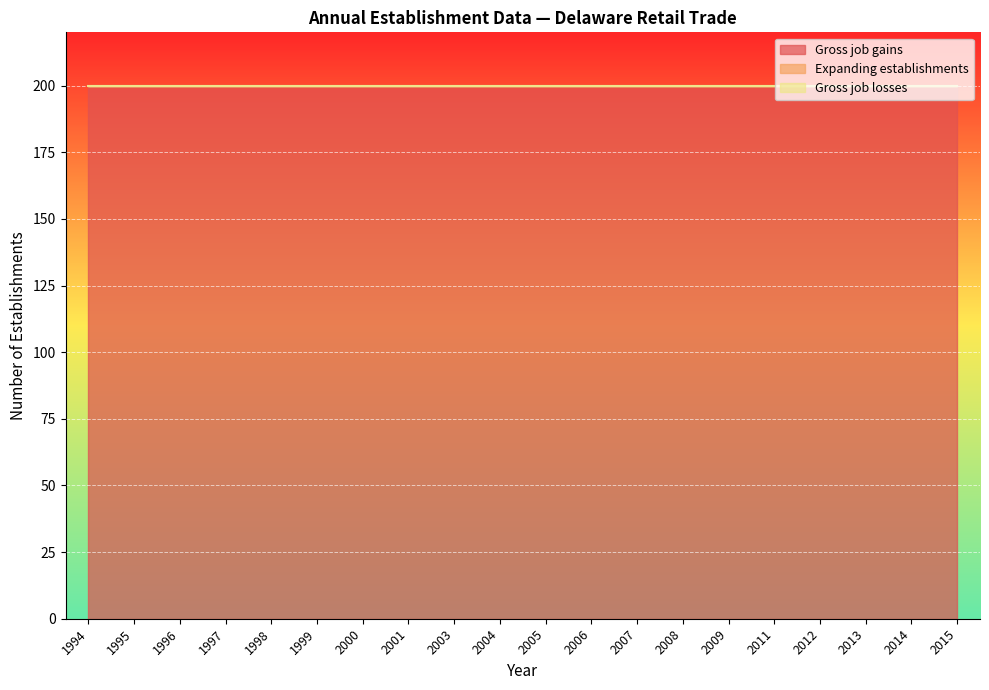

What is the greatest value displayed?

200